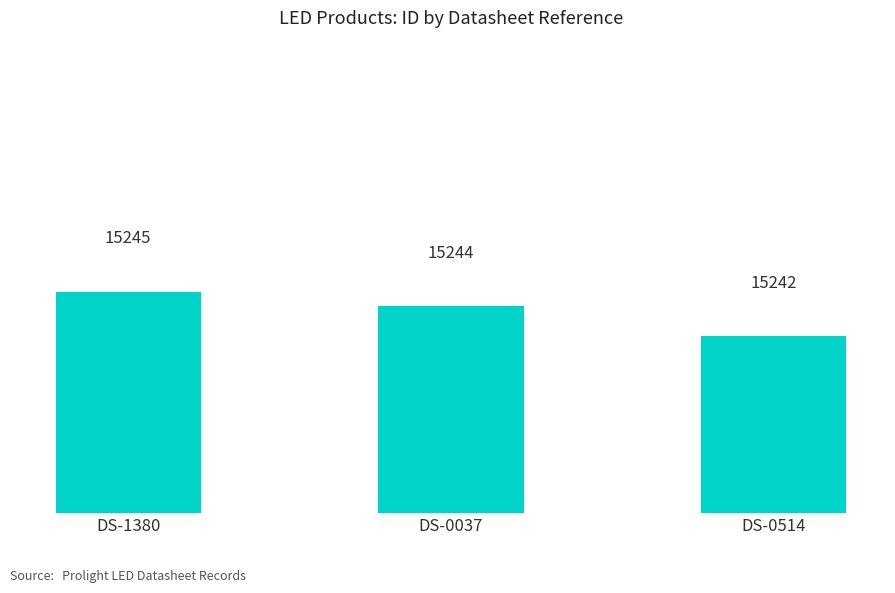

What is the value of the 3rd bar from the left?

15242